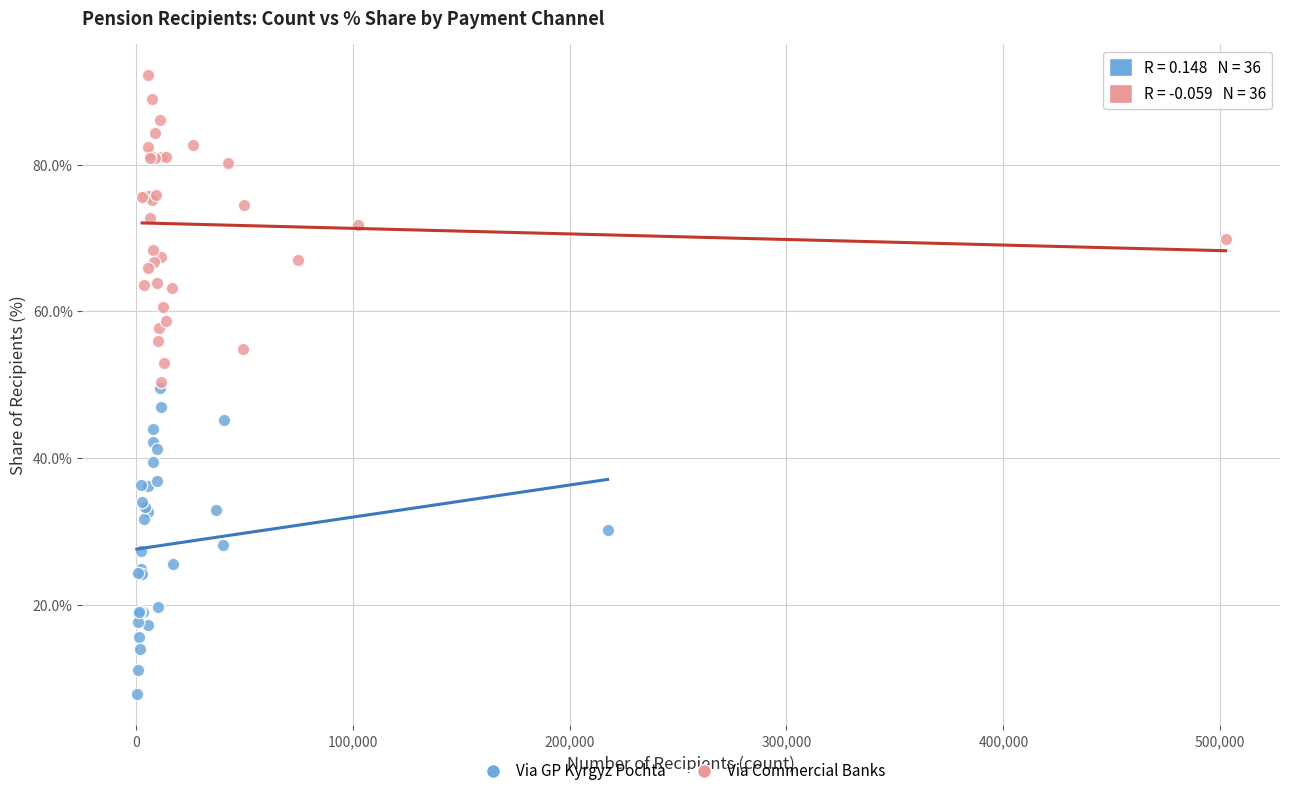

Which series contains the lowest Y value?

Via GP Kyrgyz Pochta